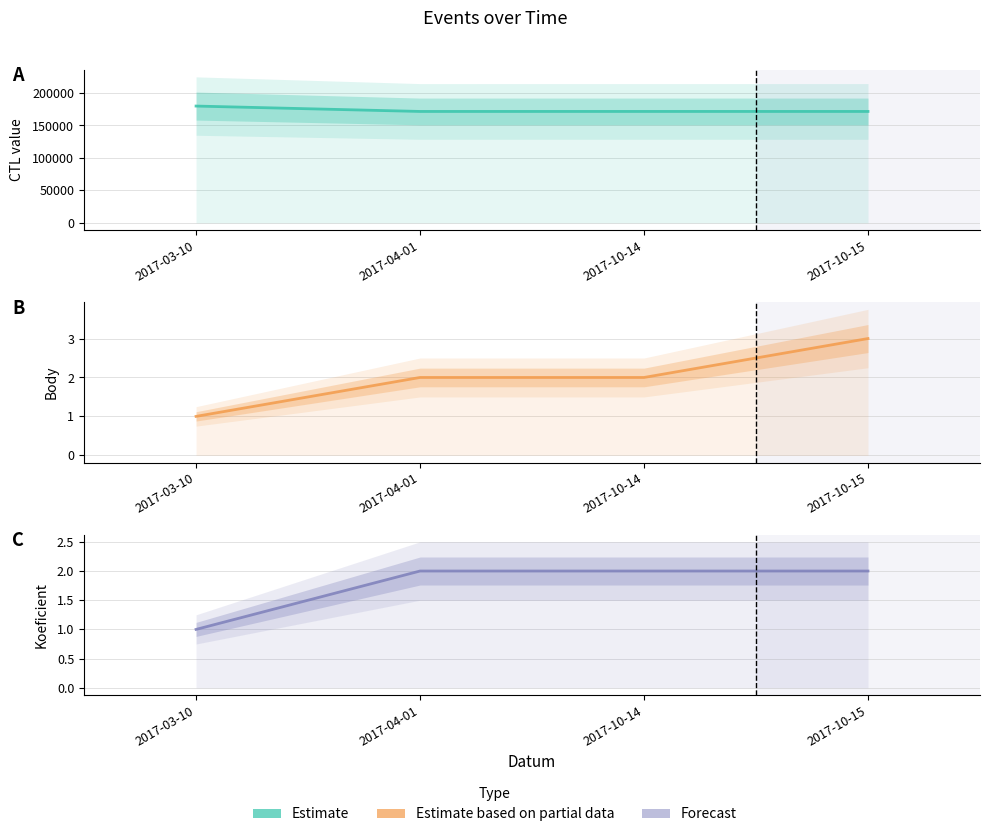

True or false: Body and Koeficient intersect in this chart.

False